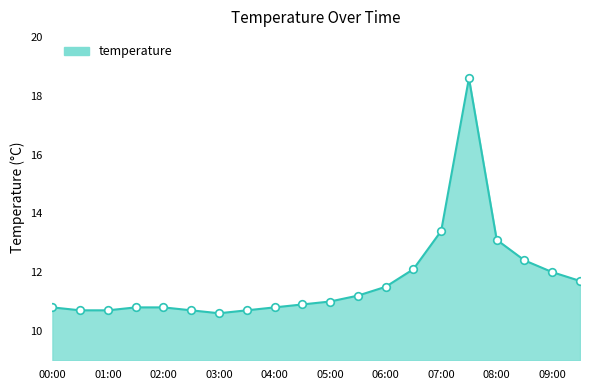

What is the smallest value displayed?

10.6